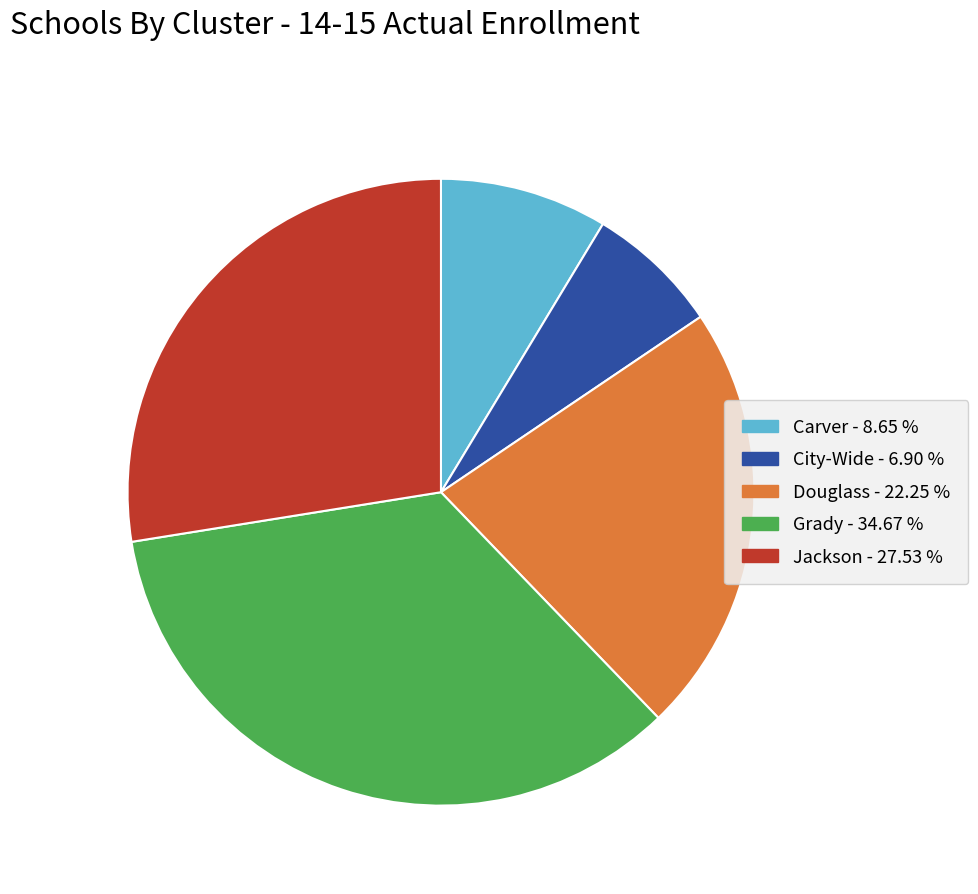

What is the ratio of the value at Grady to the value at Jackson?

1.3